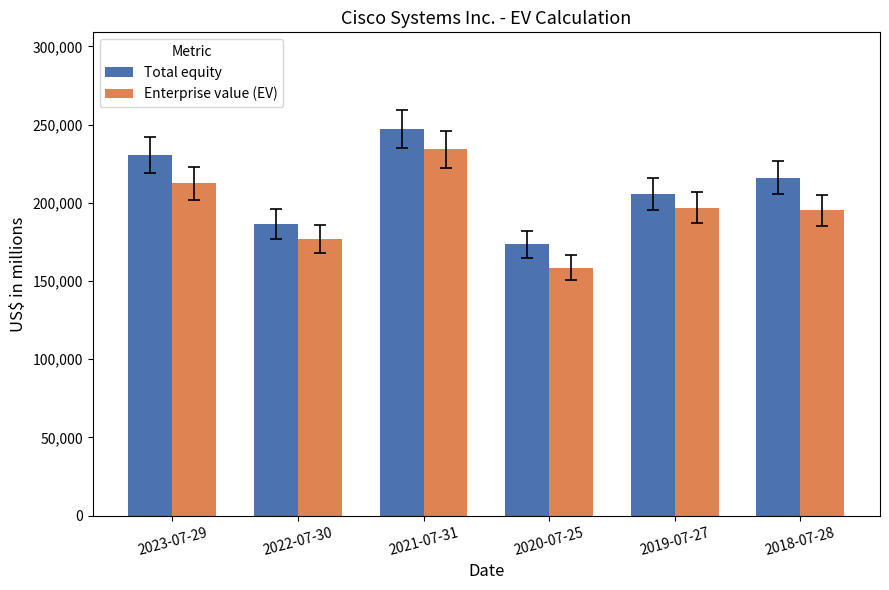

Between 2023-07-29 and 2022-07-30, which series saw the biggest shift?

Total equity